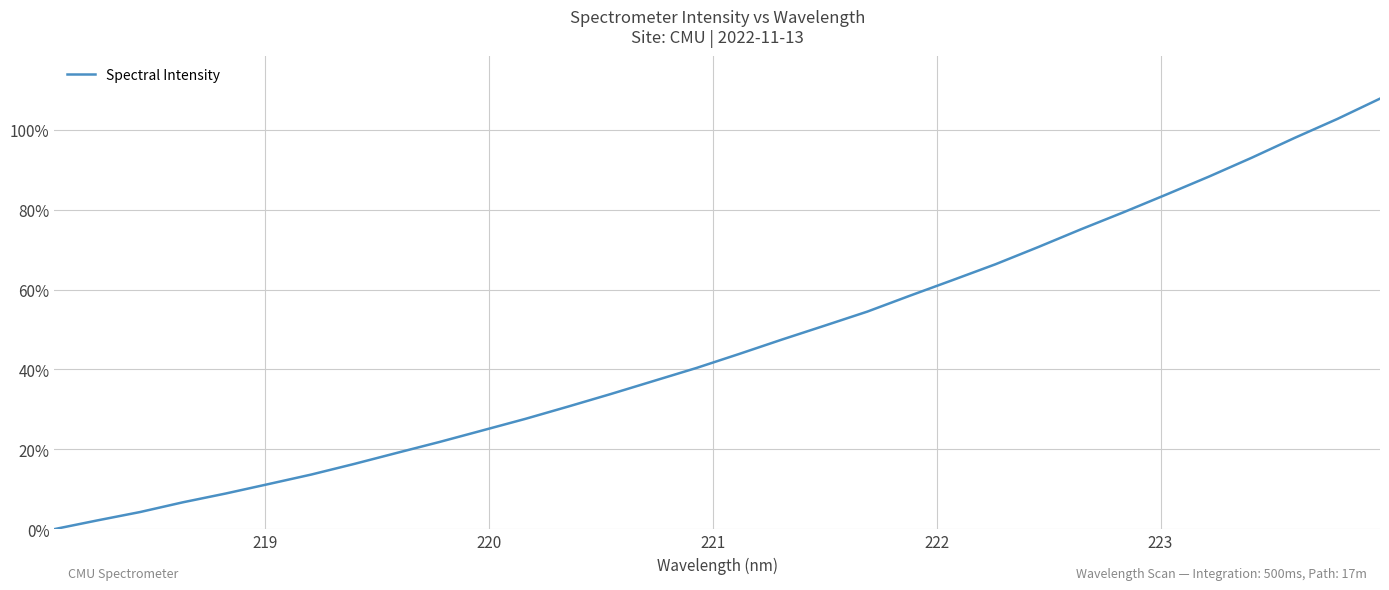

What is the maximum value shown in the chart?

107.9